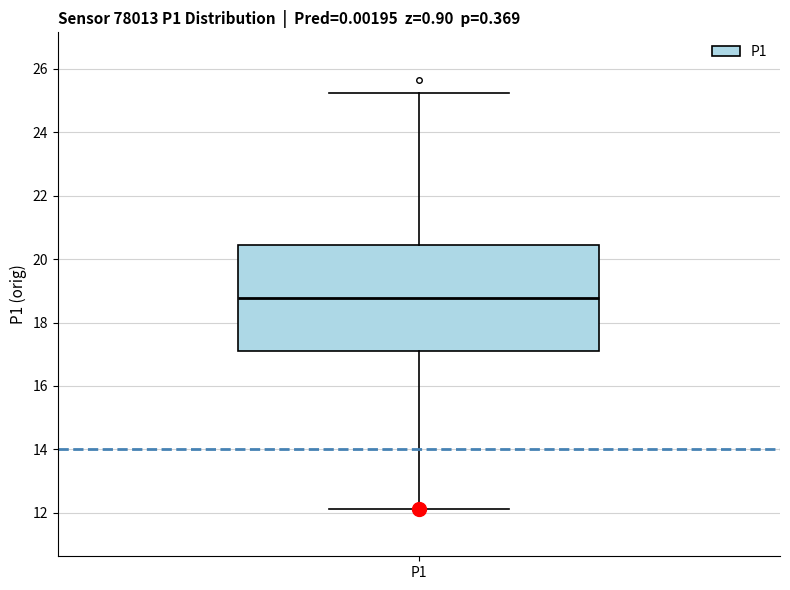

Transcribe this box plot: give where the median line is, the range the box spans, and where the two whiskers end, as read against the y-axis. The values are not printed on the chart, so give them approximately, as read against the axis.

median 18.8, box 17.2 to 20.4, whiskers 12.2 to 25.2